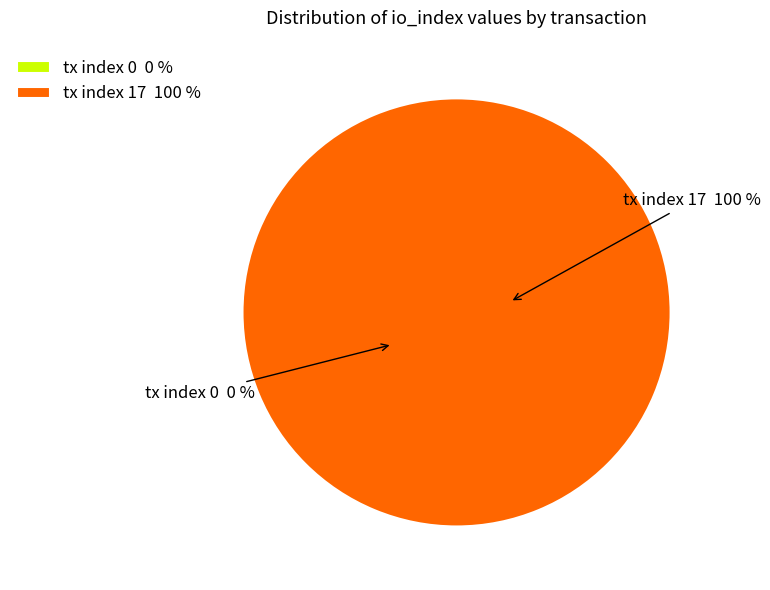

Is it true that tx index 17 is 99% of the pie?

False